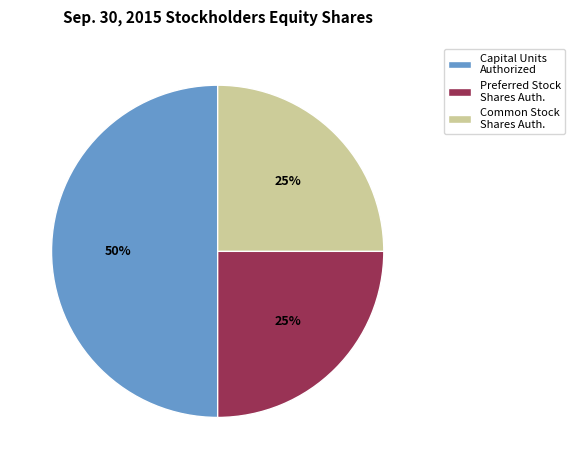

Is Common Stock Shares Auth. the majority of the pie?

No